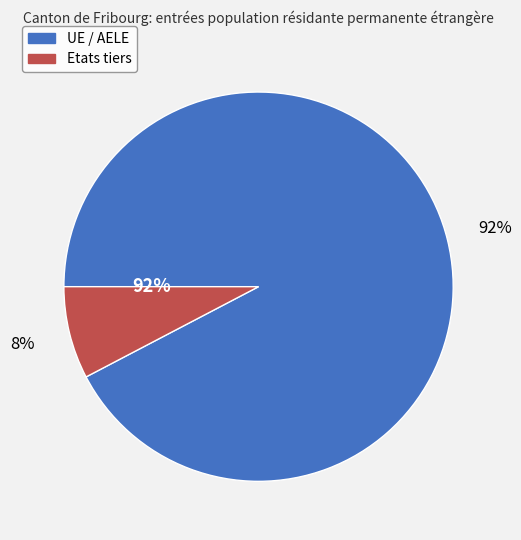

What is the smallest slice in the pie chart?

Etats tiers